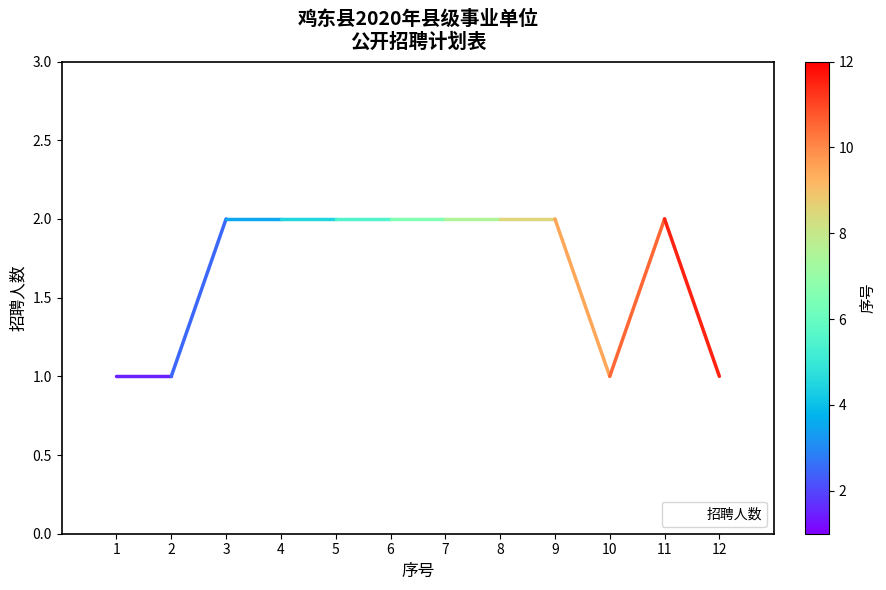

The chart shows a value of 2 at 12. True or false?

False